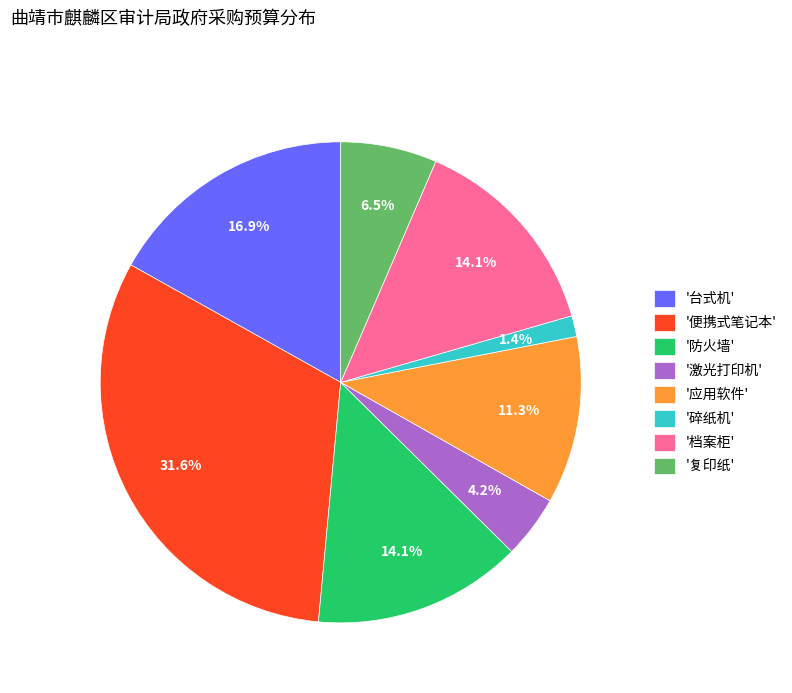

What is the smallest slice in the pie chart?

'碎纸机'